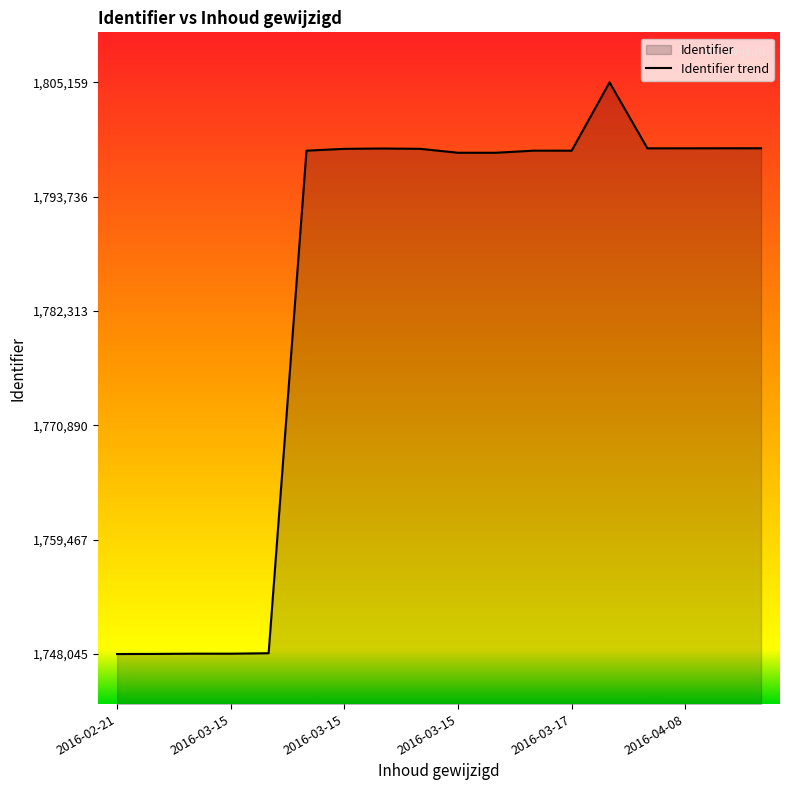

Does the chart display data point markers on the line(s)?

No